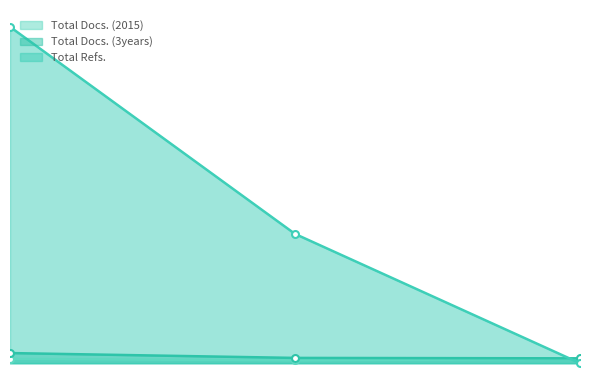

Reading right to left, what are all the values shown in this chart?

Total Docs. (2015): 3=20	2=13	1=20
Total Docs. (3years): 3=23	2=25	1=48
Total Refs.: 3=0	2=613	1=1595